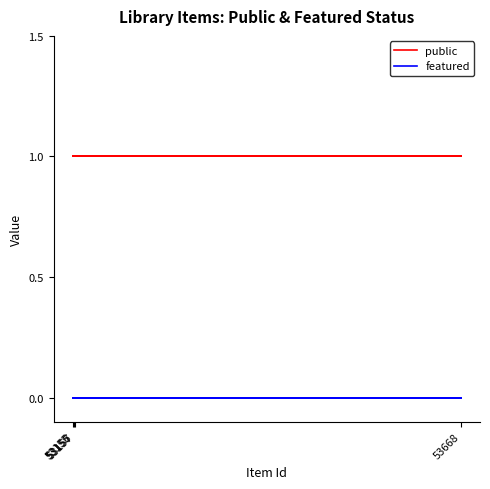

What is the difference between the highest and lowest values at 53156?

1